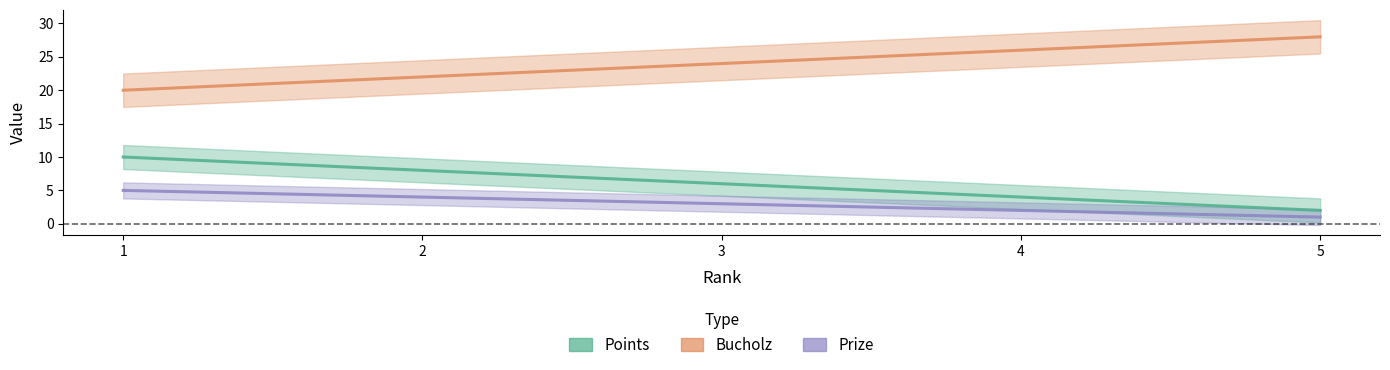

What is the sum of all Prize values?

15